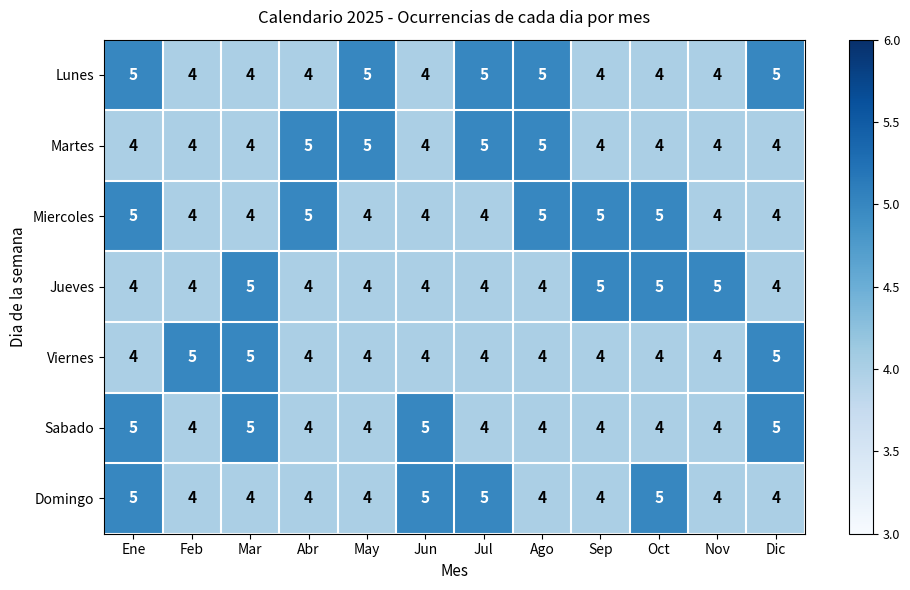

True or false: Miercoles has a value of 4 at Dic.

True